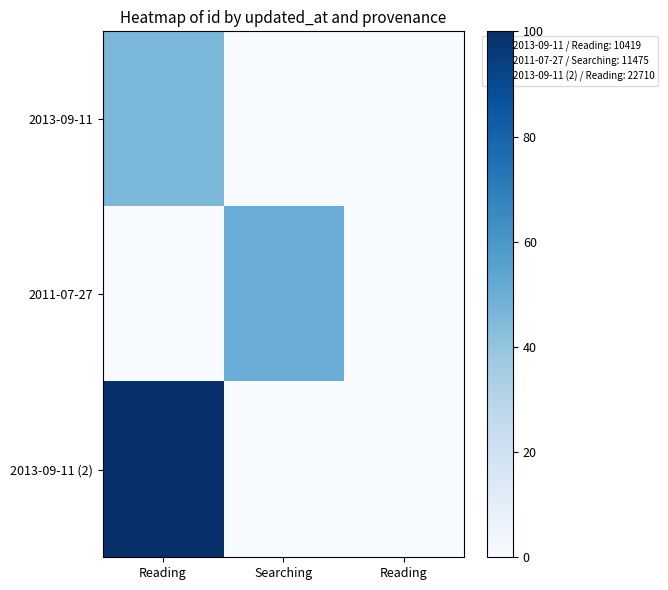

Which series has the widest spread of values?

2013-09-11 (2)